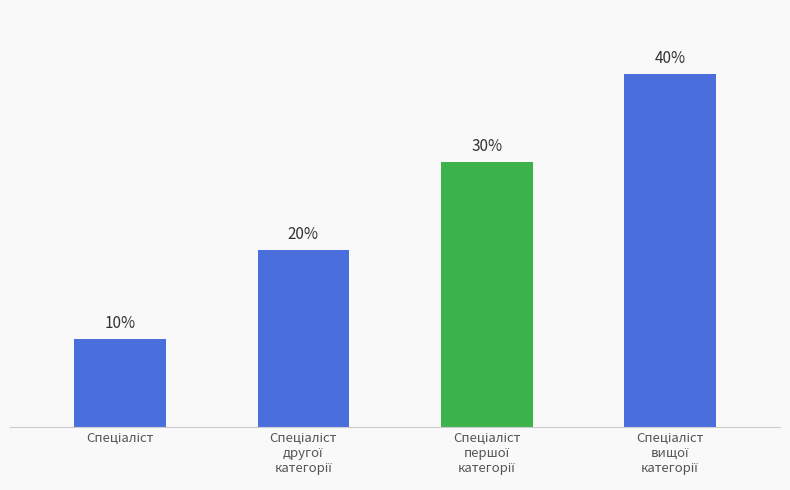

What is the change in value from Спеціаліст
другої
категорії to Спеціаліст
першої
категорії?

+10